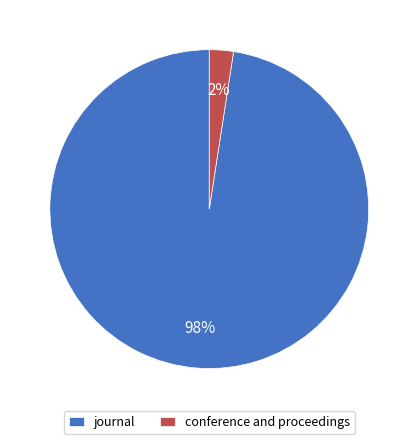

Between journal and conference and proceedings, which is larger?

journal